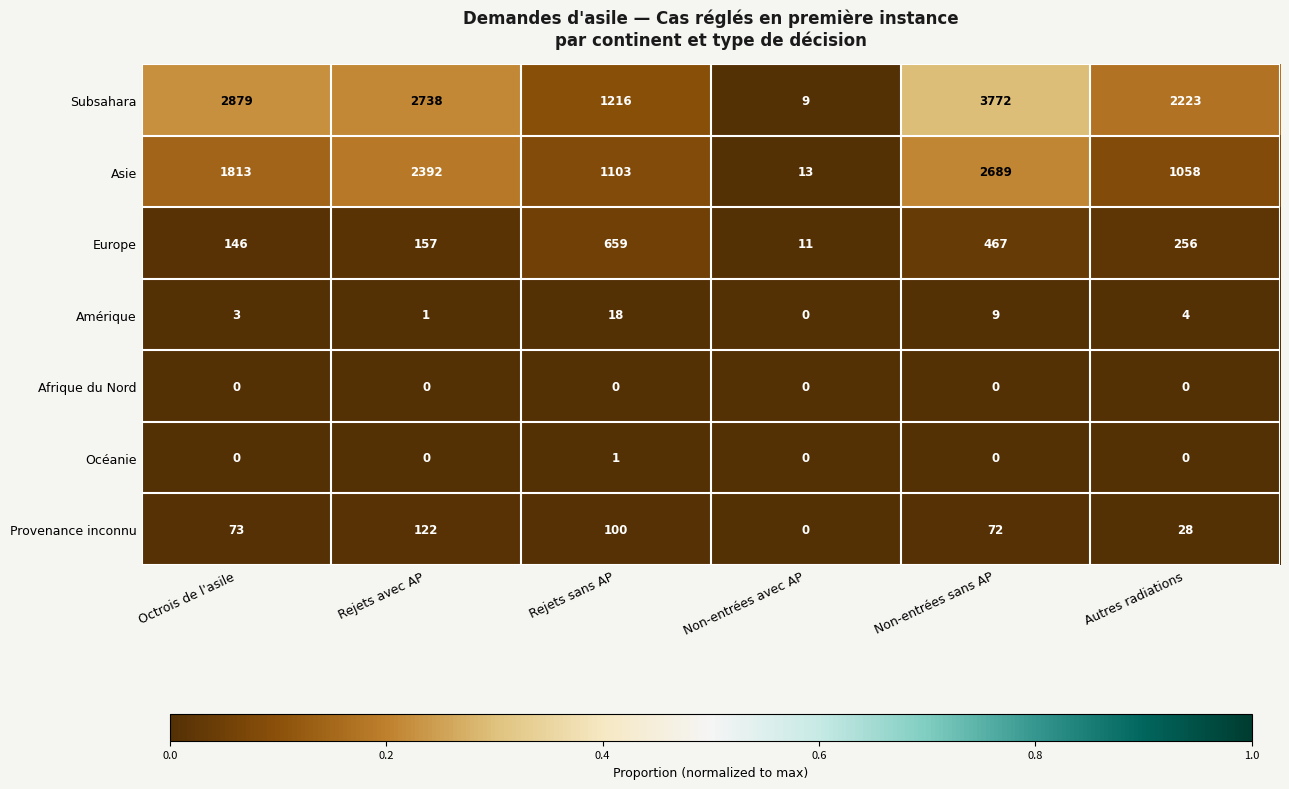

What is the maximum value shown in the chart?

3772